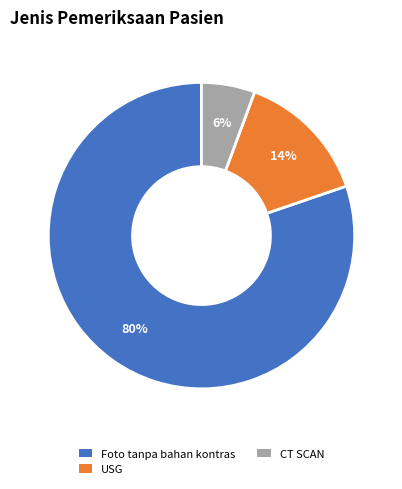

To the nearest percent, what is the difference between the USG and Foto tanpa bahan kontras slice percentages?

66%